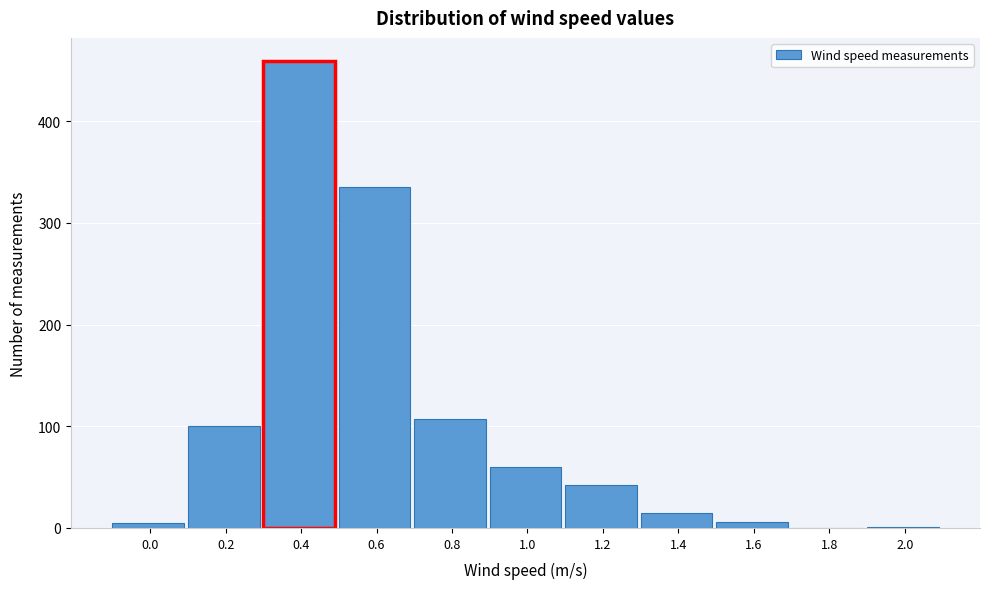

Is it true that the value at 0.2 is 100?

True